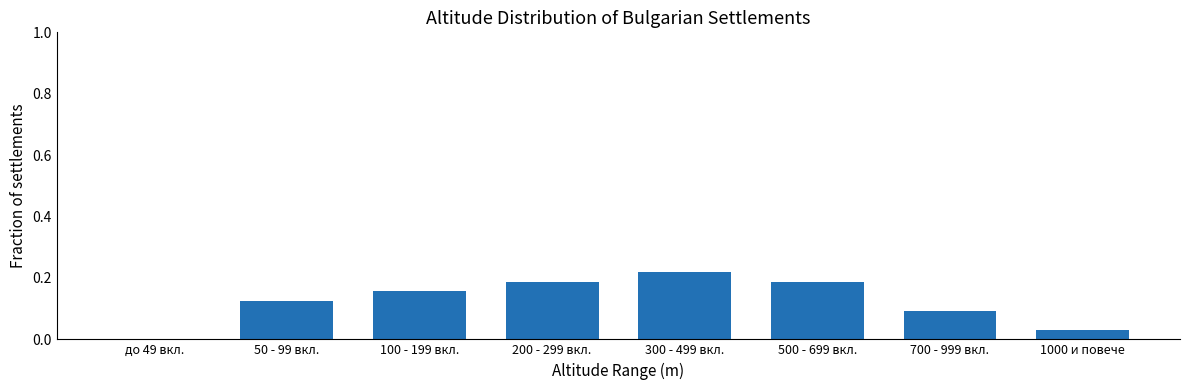

How many data points are above 0?

7